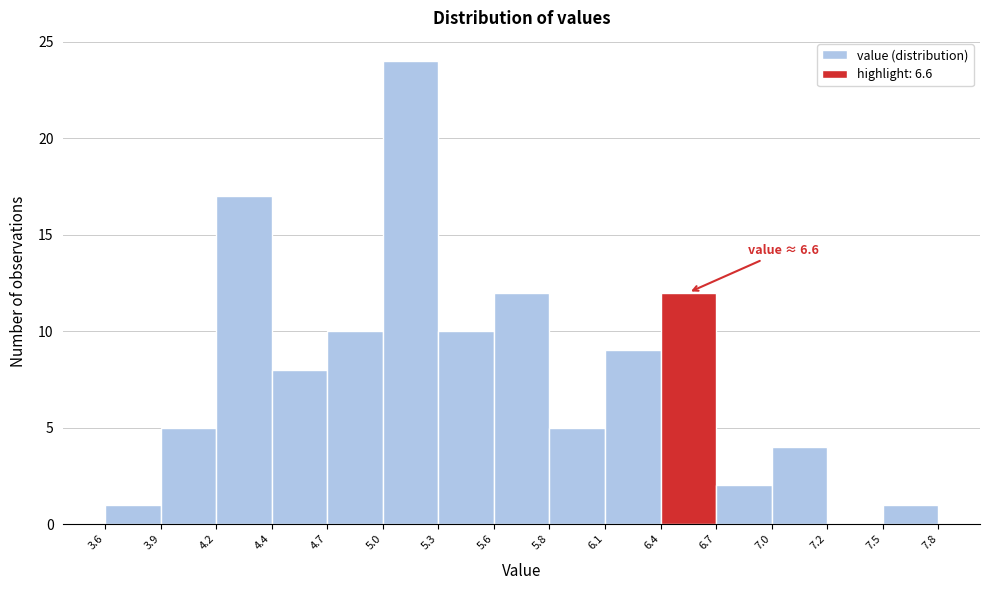

Over which range of the x-axis is the bar tallest?

5.0 to 5.3